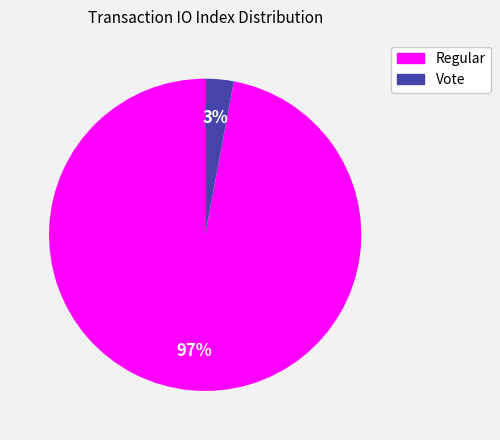

Which category has the biggest portion of the pie?

Regular